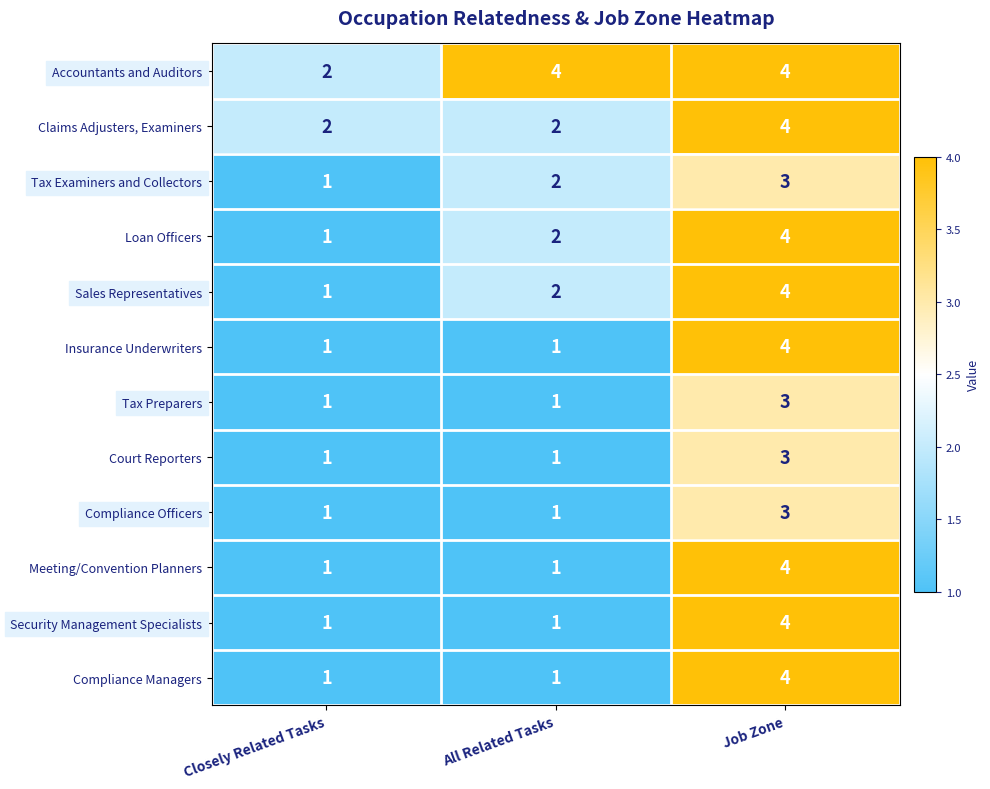

What is the maximum value for Security Management Specialists?

4